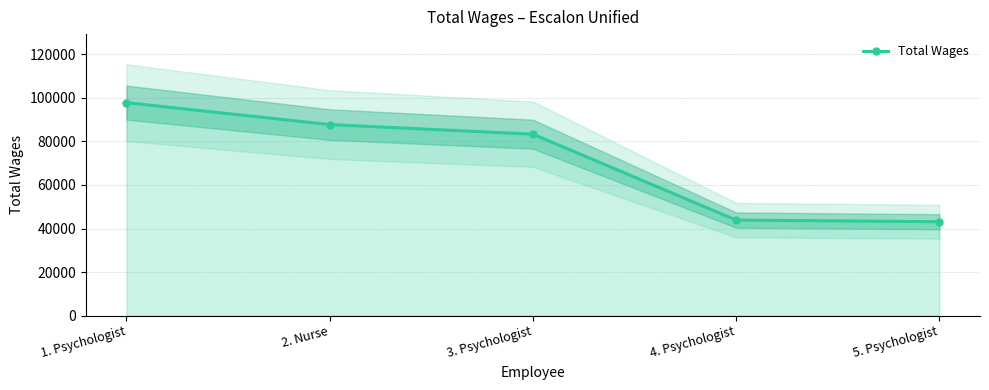

Reading left to right, extract all data points from this chart.

1. Psychologist=97791	2. Nurse=87716	3. Psychologist=83310	4. Psychologist=43884	5. Psychologist=43121